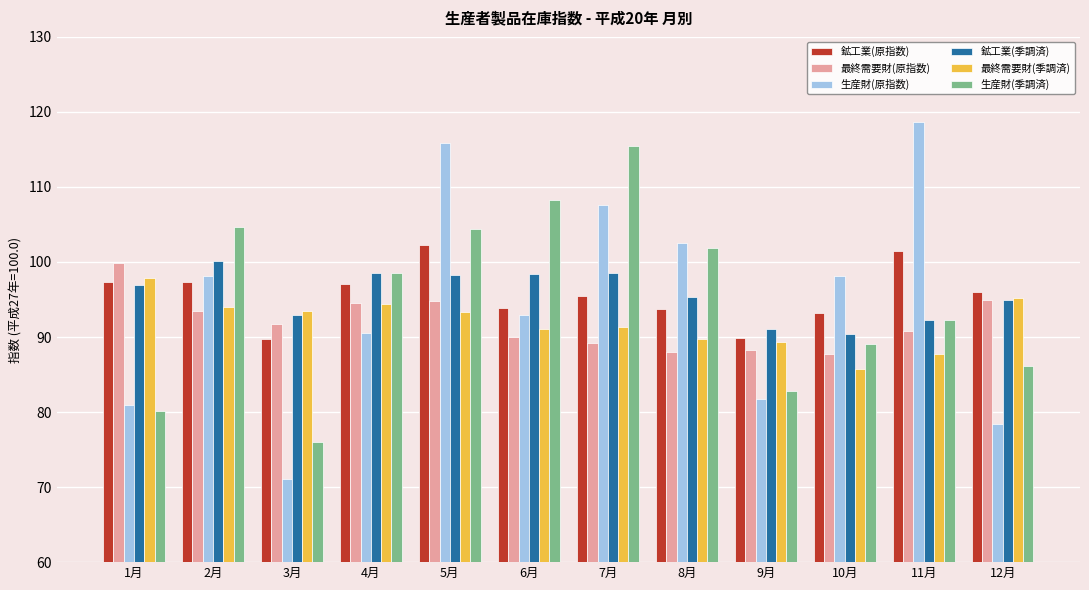

What is the spread (max minus min) of values at 10月?

12.4